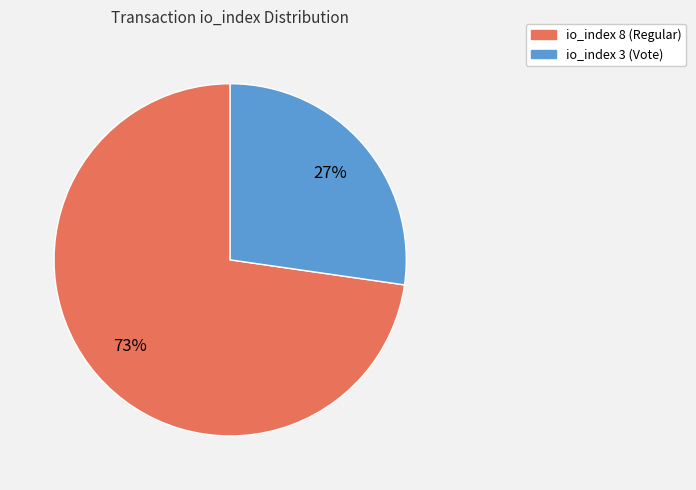

To the nearest percent, what portion does io_index 8 (Regular) represent?

73%